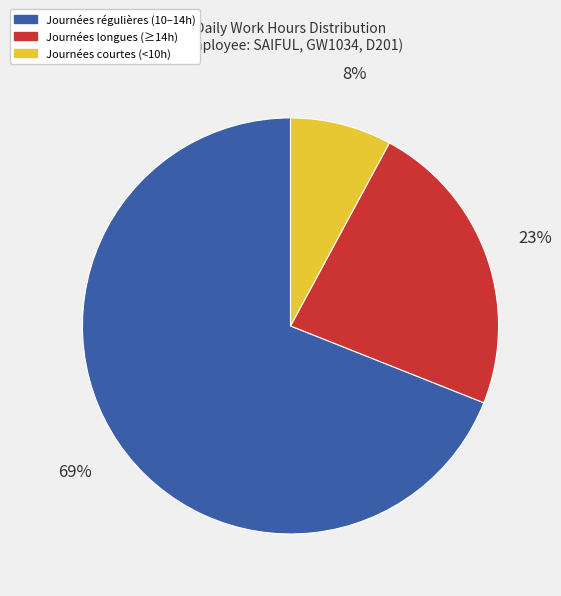

To the nearest percent, what is the difference between the largest and smallest slice percentages?

61%